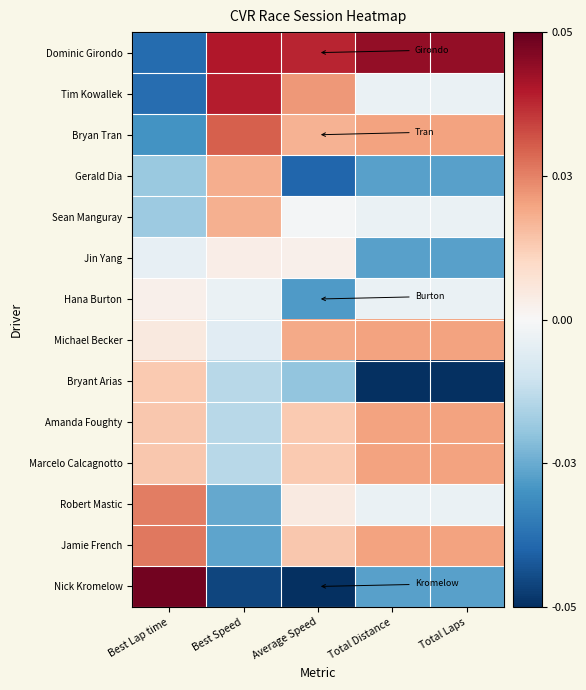

What is the difference between the highest and lowest values at Best Lap time?

3.5